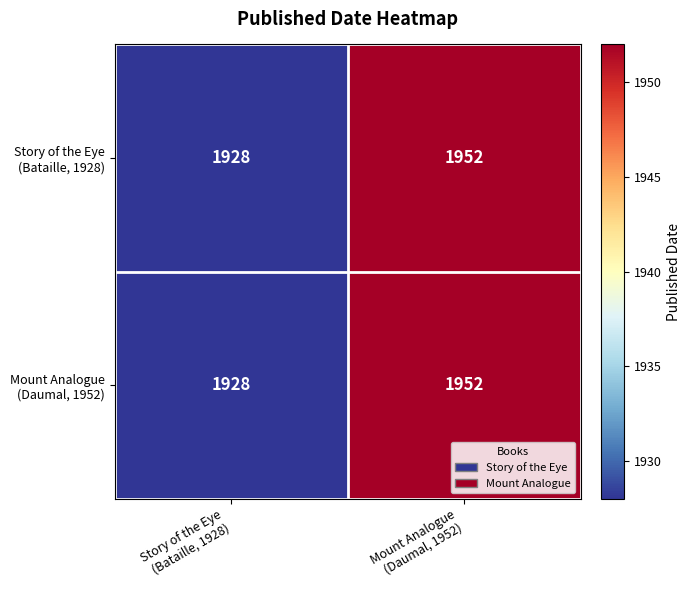

Count the number of data series in this chart.

2